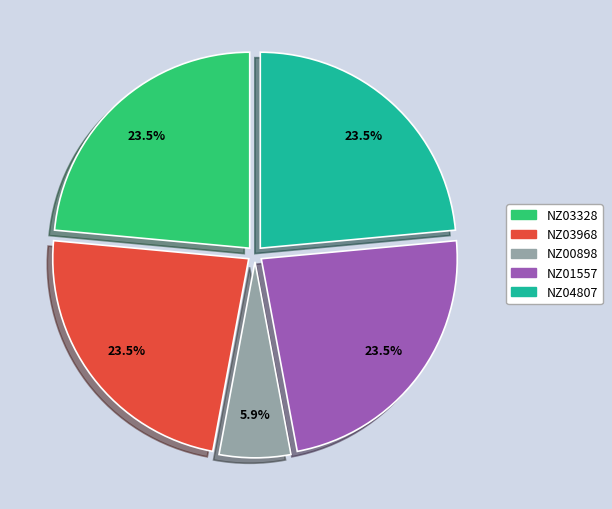

Does NZ01557 account for over 50% of the chart?

No